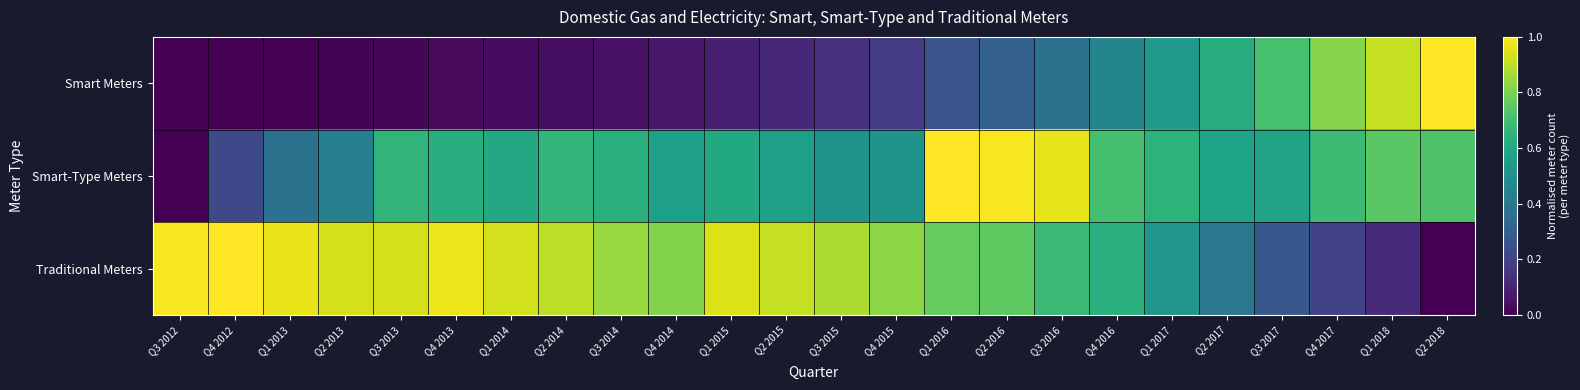

What is the difference between the highest and lowest values at Q3 2017?

0.4